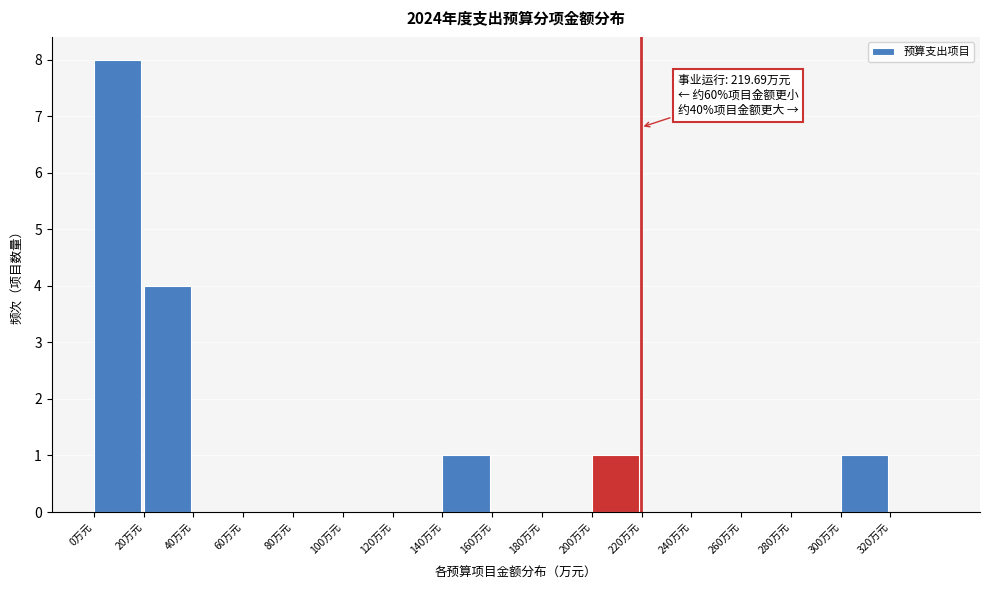

Over which range of the x-axis is the bar tallest?

0 to 20